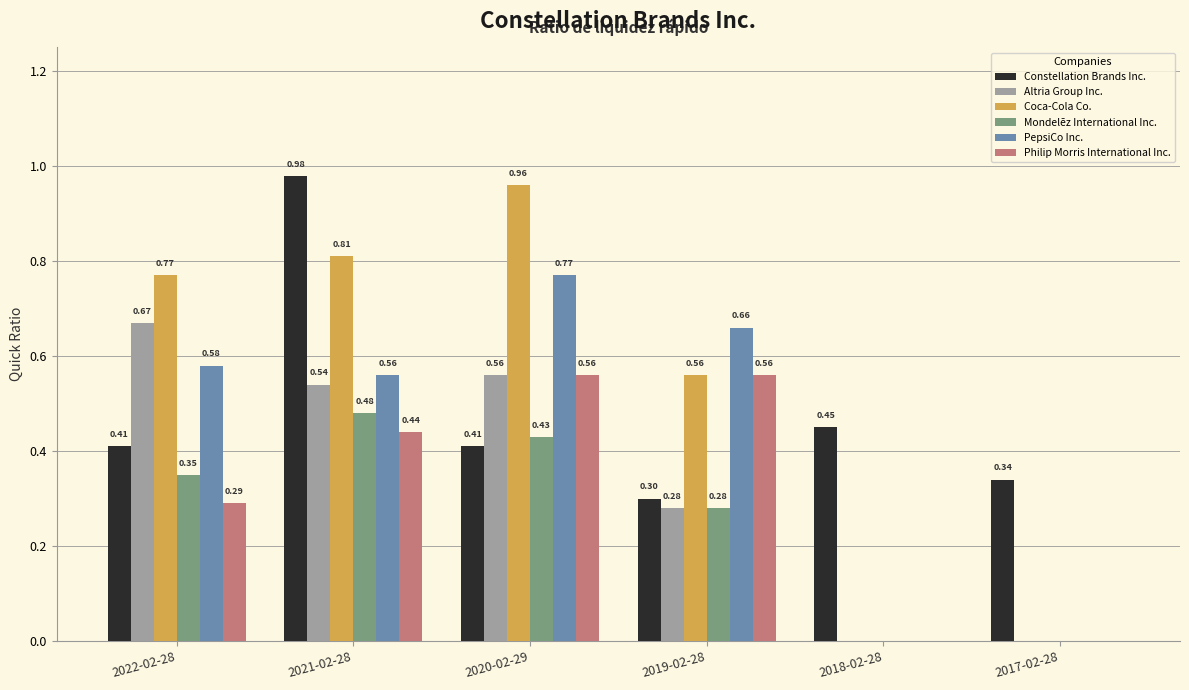

What is the spread (max minus min) of values at 2017-02-28?

0.3